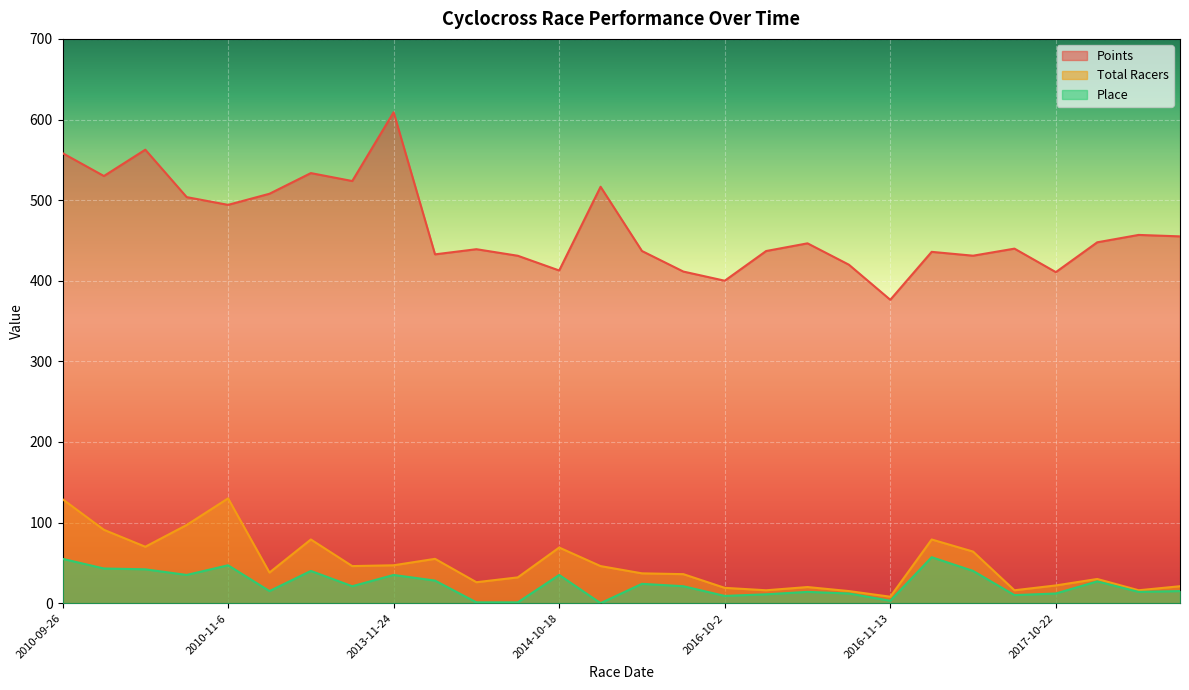

At which category is the sum across all series the highest?

2010-09-26